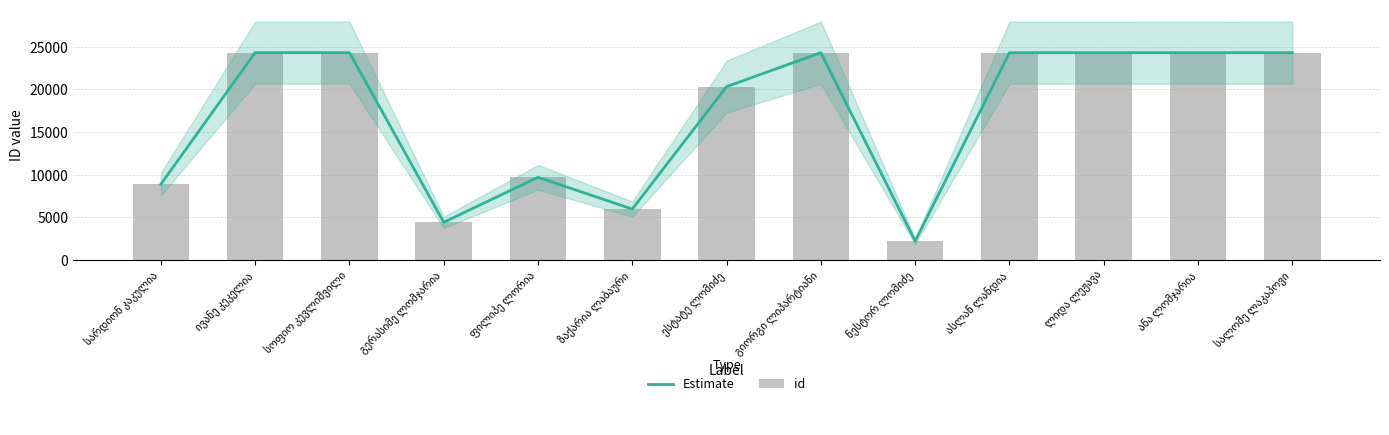

Rank the series at სალომე ლაკაპოვი from highest to lowest value.

Estimate, id